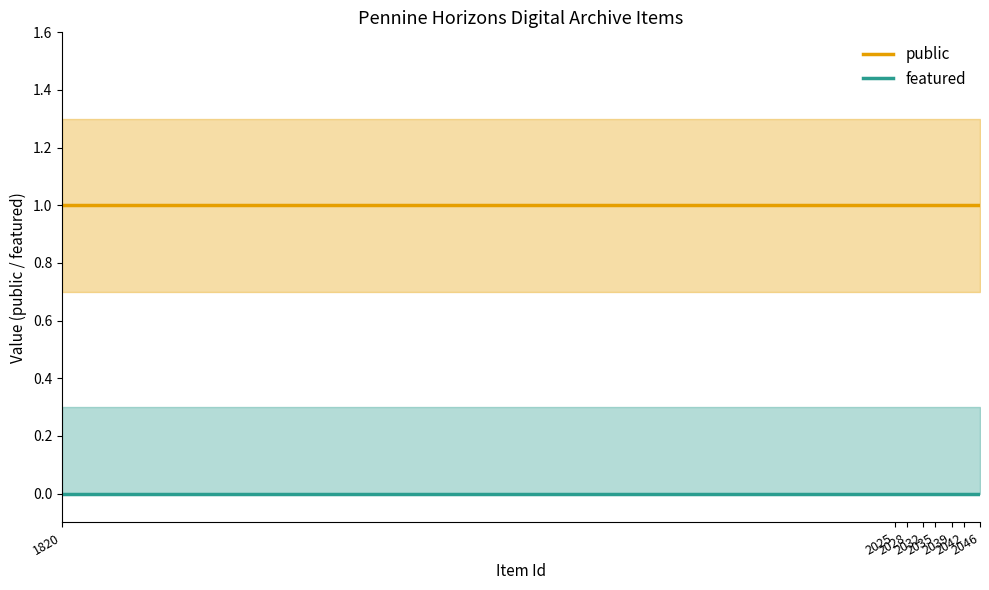

Which label corresponds to the smallest value in the chart?

1820